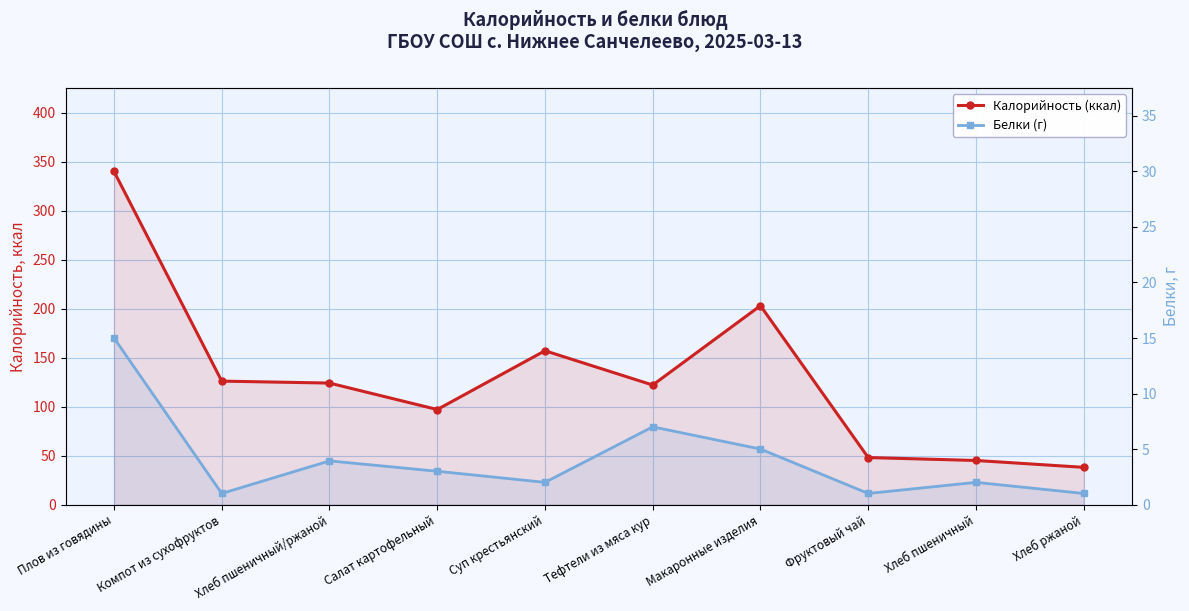

Read the Калорийность (ккал) value at Хлеб ржаной.

38.0